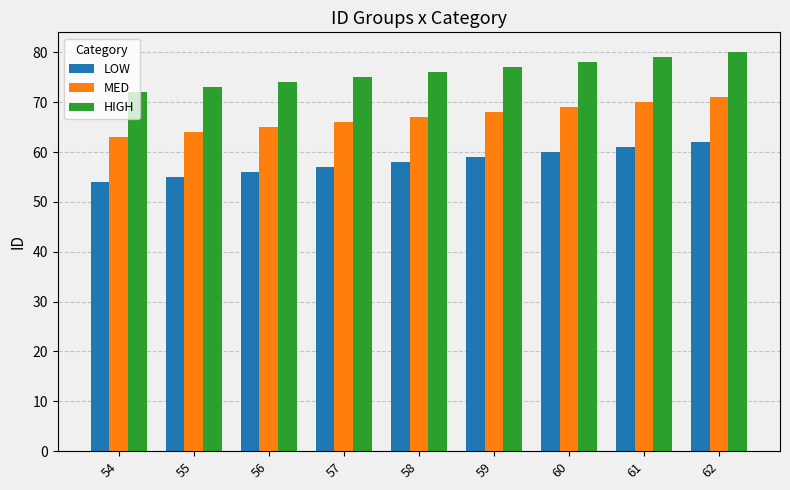

What is the value of the HIGH bar at the 8th from the left?

79